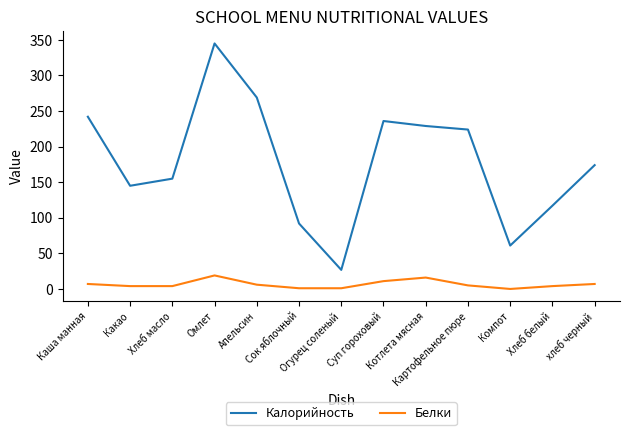

What is the sum of the Белки values at Омлет and Хлеб белый?

23.0